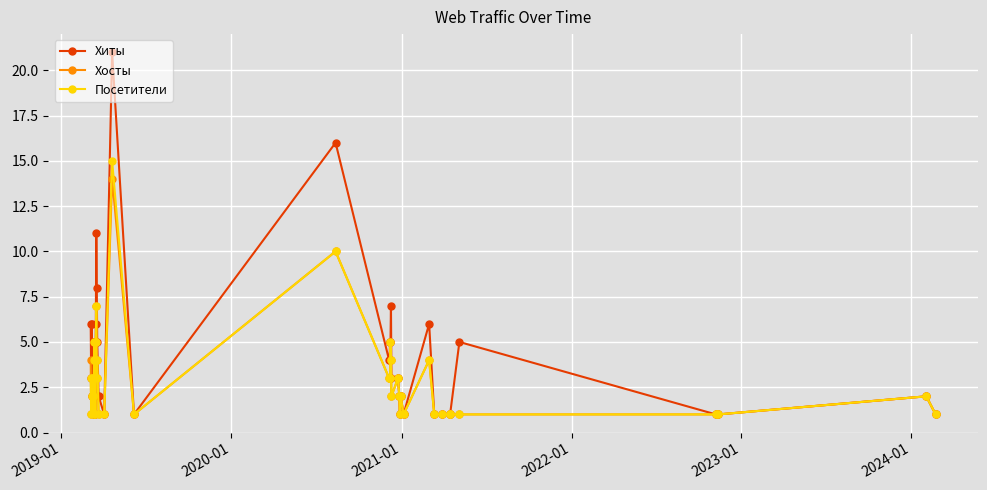

Which series has the largest total across all categories?

Хиты